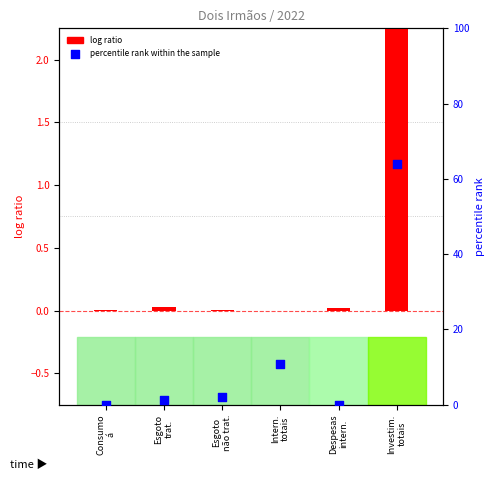

Which series contains the lowest Y value?

log ratio